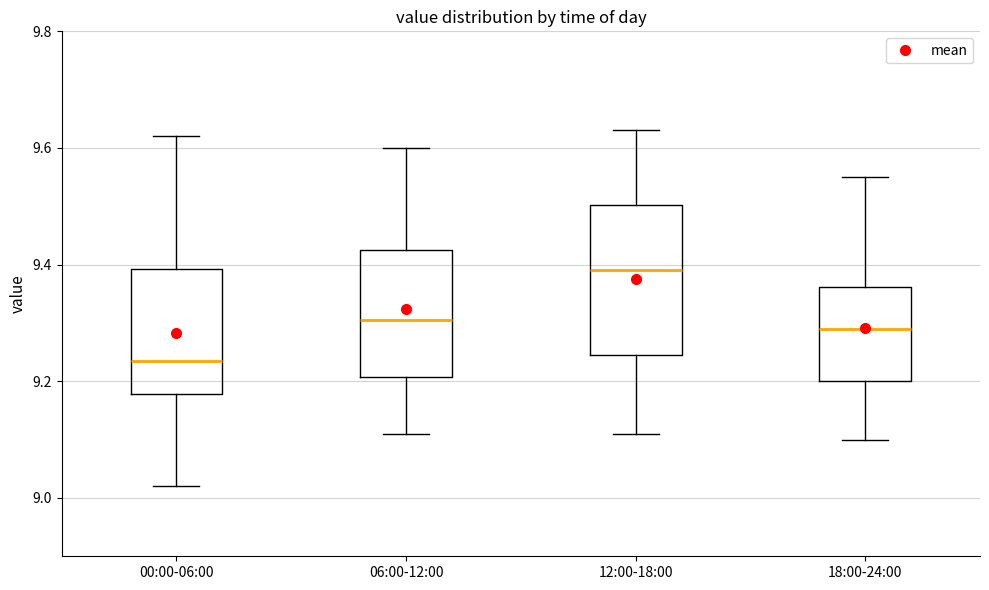

Which box's median line is the lowest?

00:00-06:00